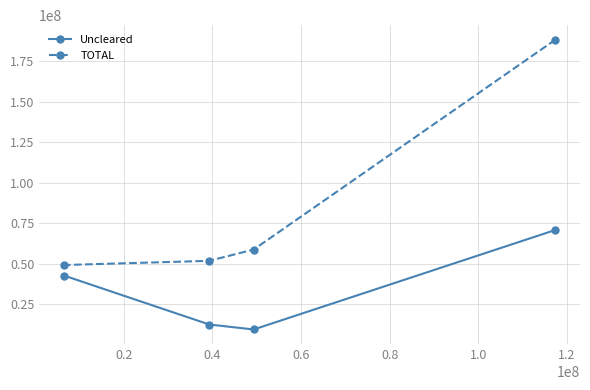

What is the minimum value shown in the chart?

9435470